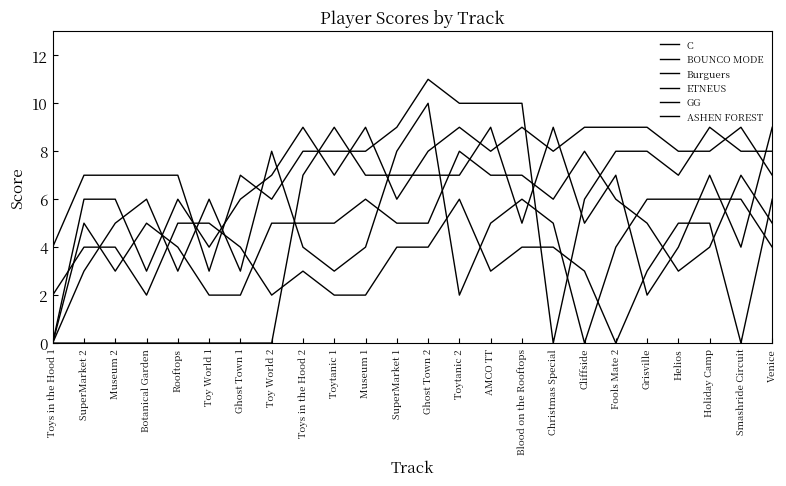

How many categories are shown in the chart?

24